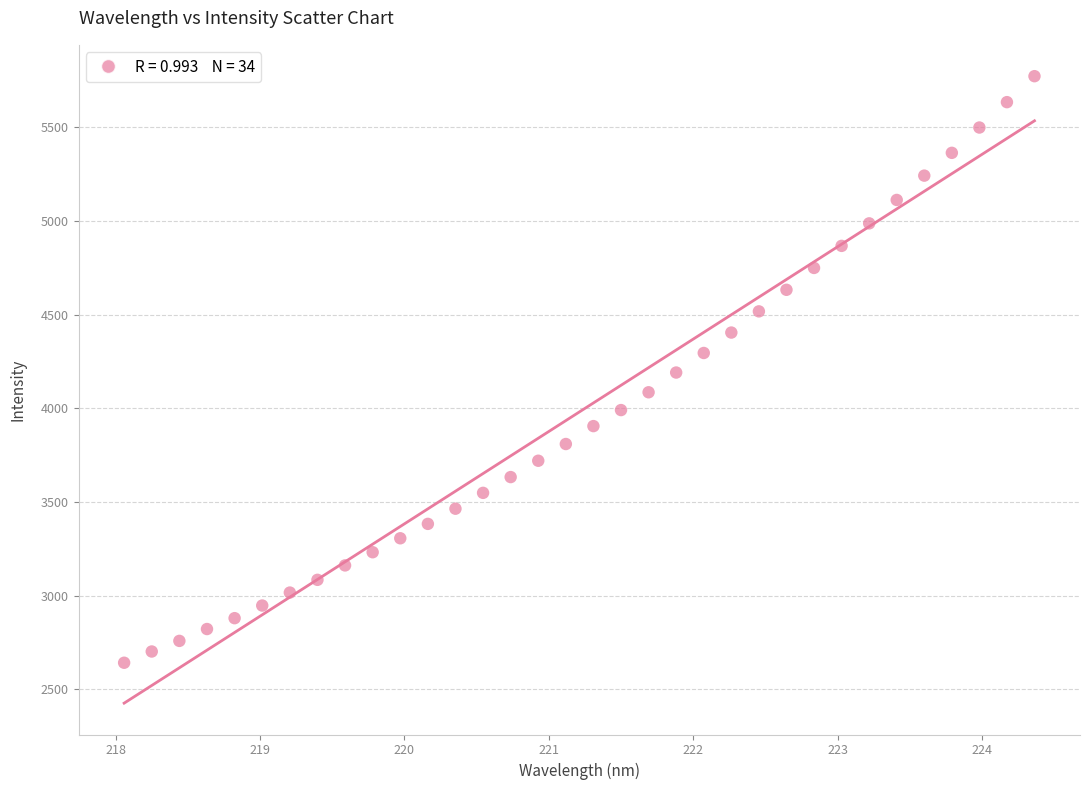

What is the range of Y values (max minus min)?

3132.1